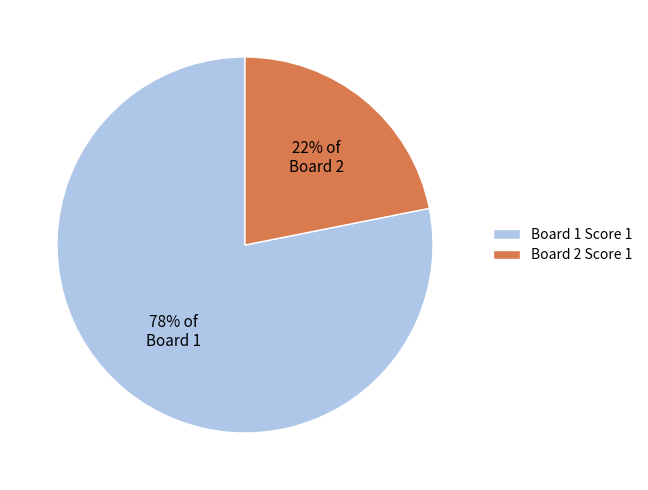

To the nearest percent, what is the difference between the Board 1 and Board 2 slice percentages?

56%